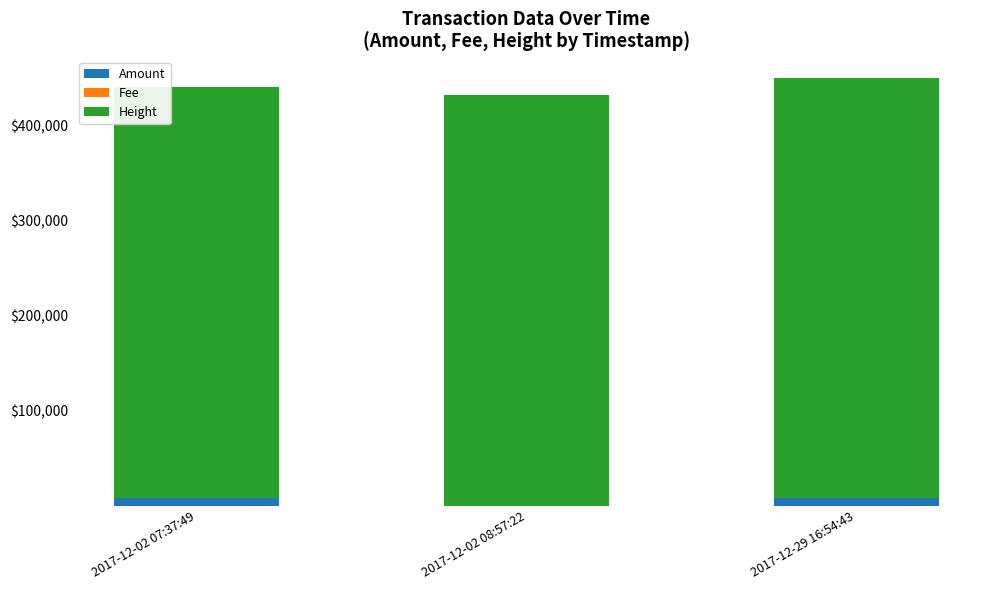

At which label is Amount closest to 4151?

2017-12-29 16:54:43